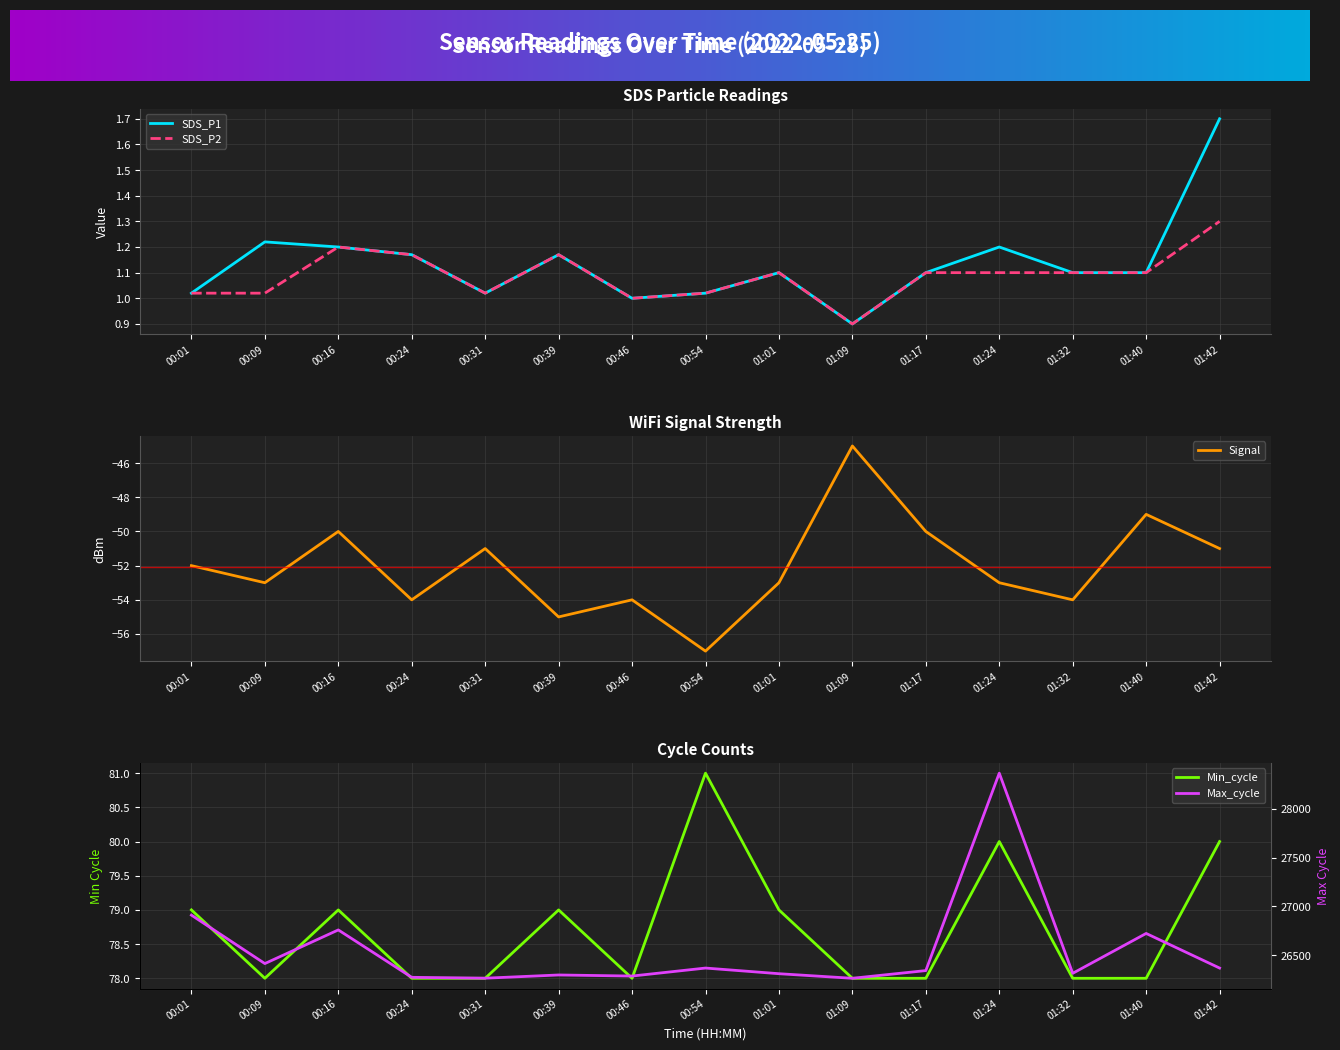

True or false: Signal and SDS_P1 intersect in this chart.

False